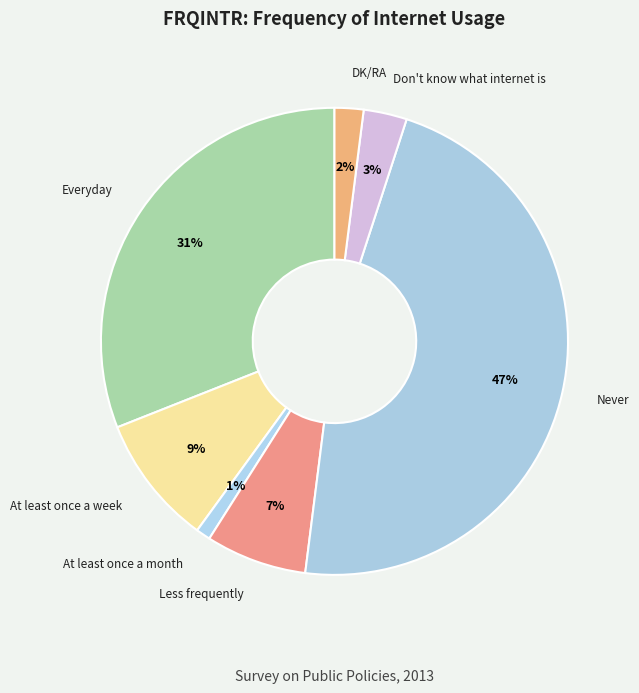

Which category has the smallest portion of the pie?

At least once a month